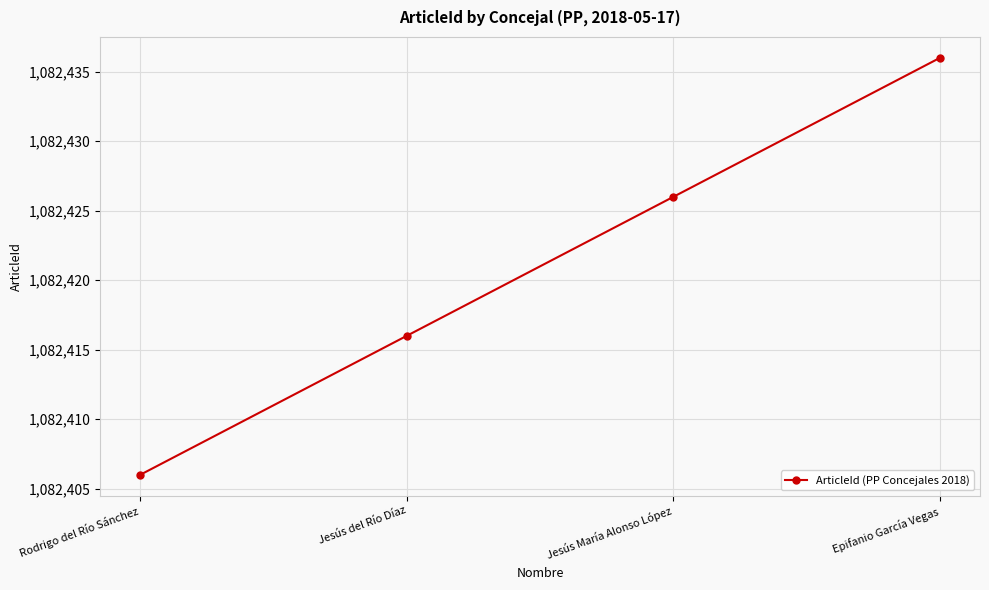

The chart shows a value of 1082406 at Rodrigo del Río Sánchez. True or false?

True